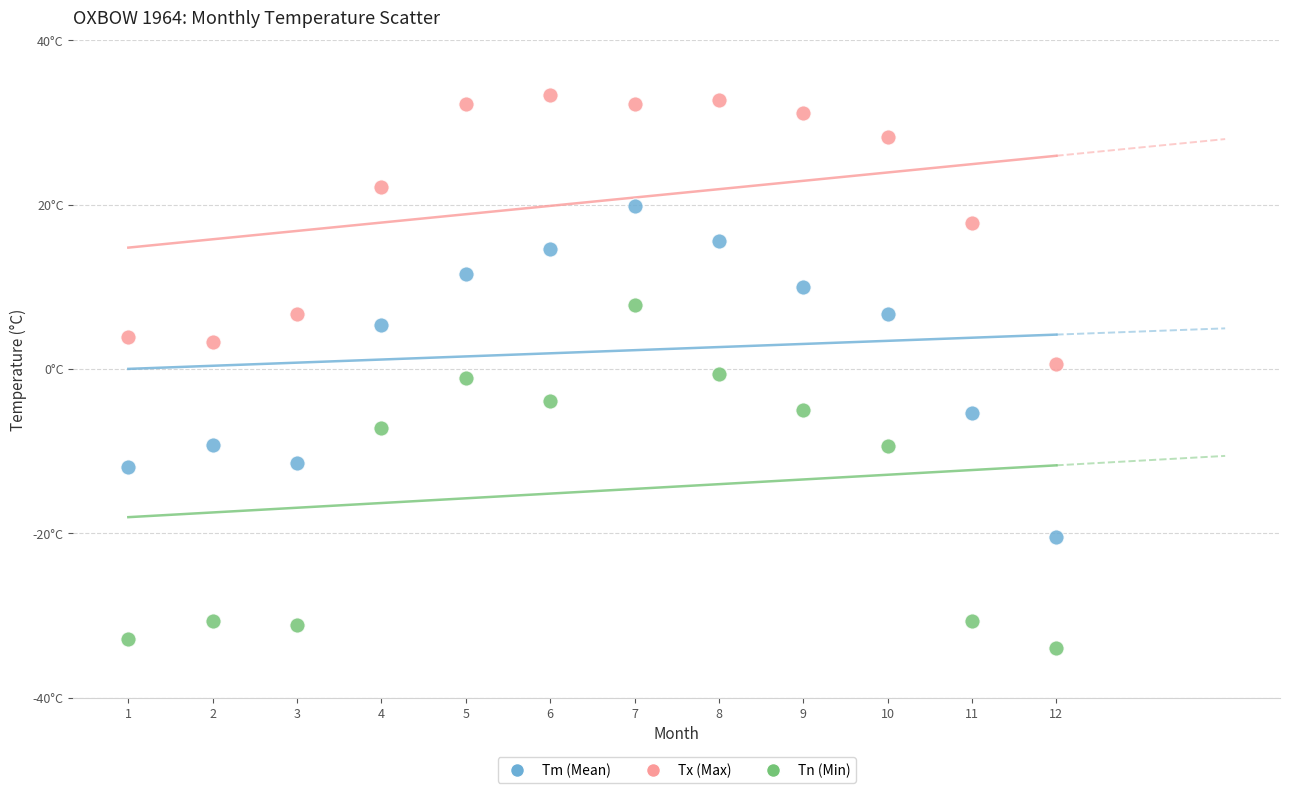

What are all the series names shown in the legend?

Tm (Mean), Tx (Max), Tn (Min)